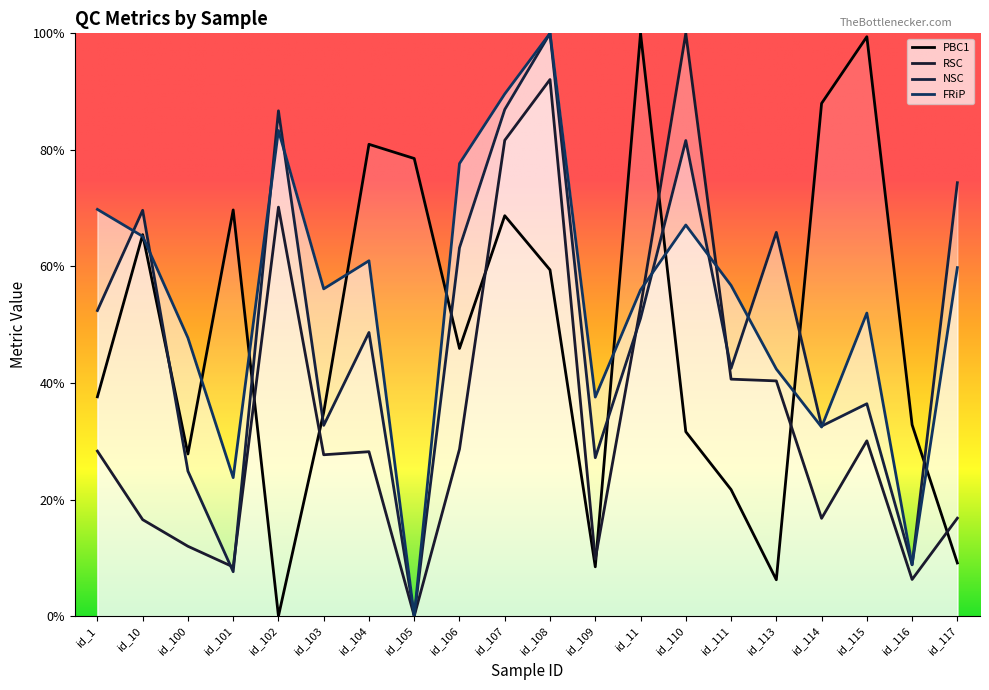

In NSC, how many points are higher than both neighbors (excluding endpoints)?

7